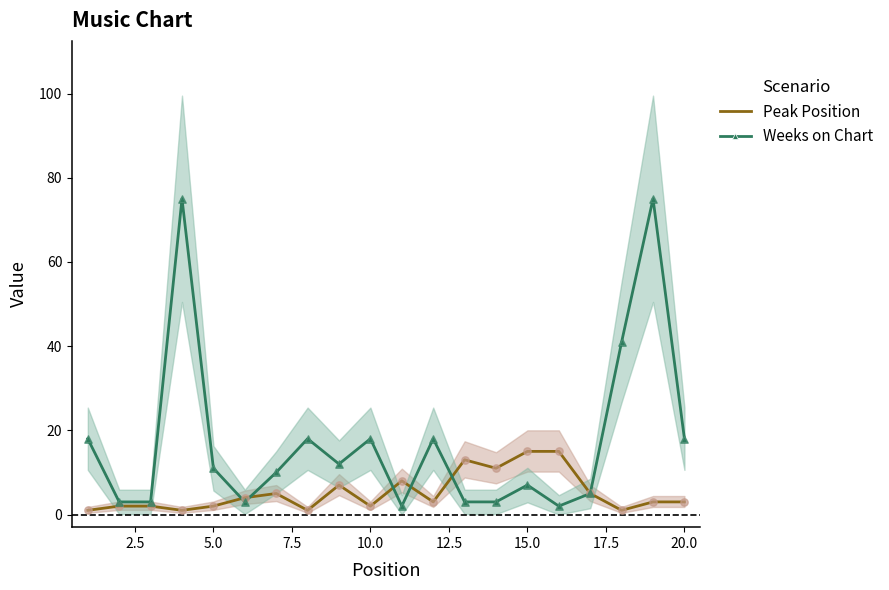

At how many categories does at least one series exceed 10?

14